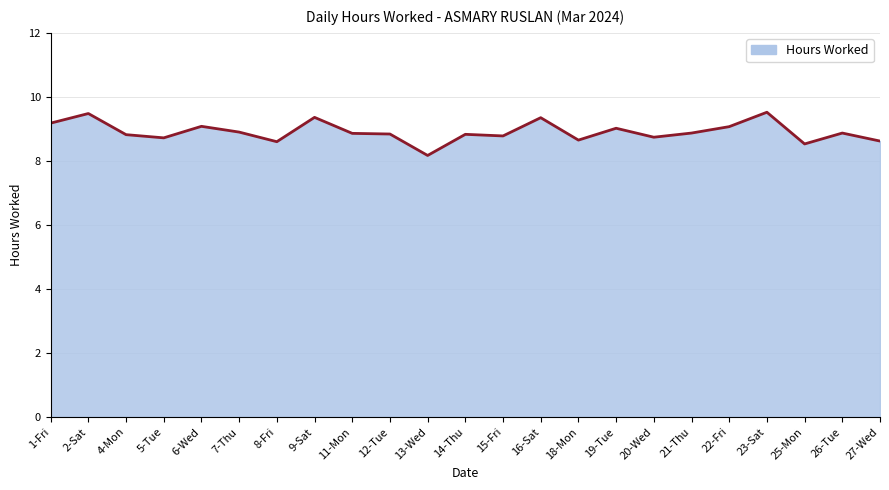

What value does the data have at 5-Tue?

8.7